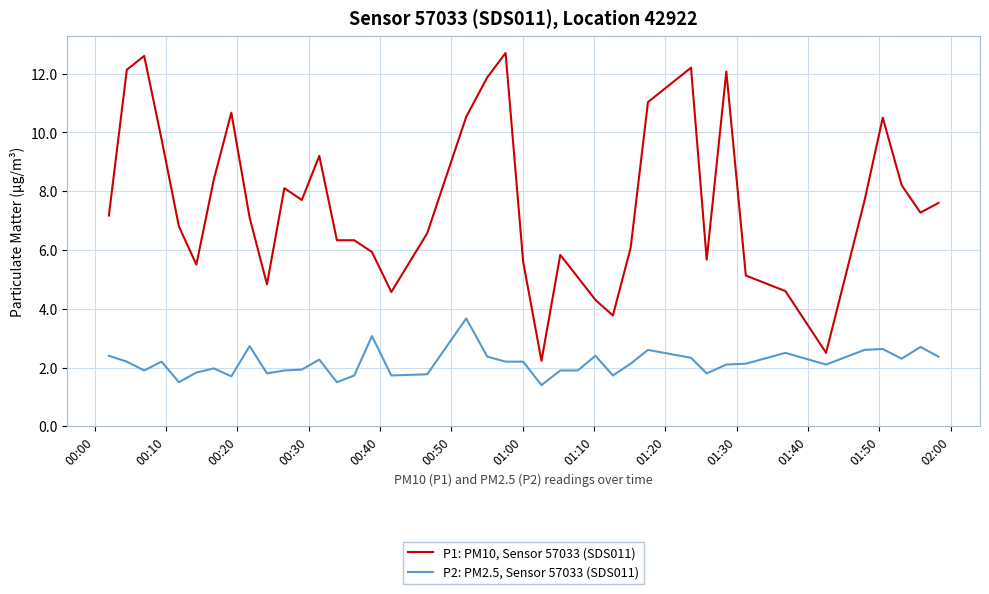

What is the sum of all P1: PM10, Sensor 57033 (SDS011) values?

302.1